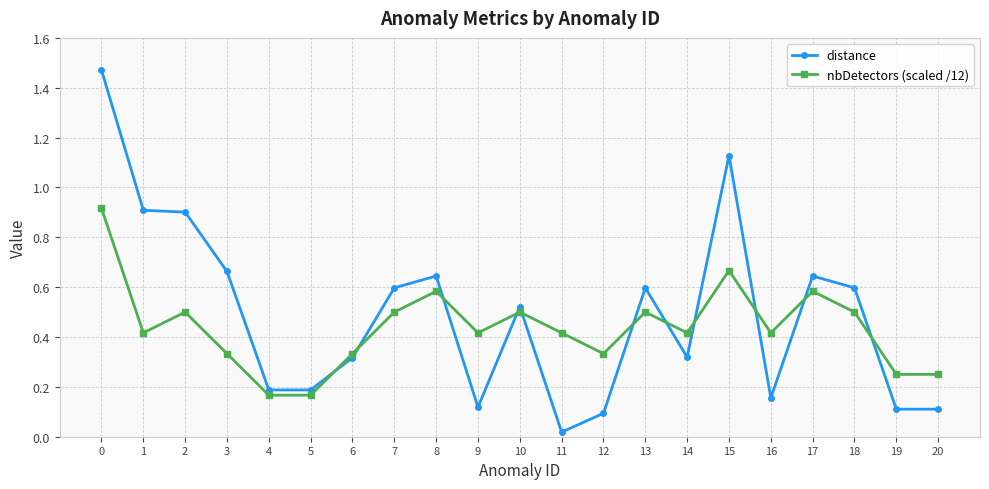

Which label corresponds to the smallest value in the chart?

11